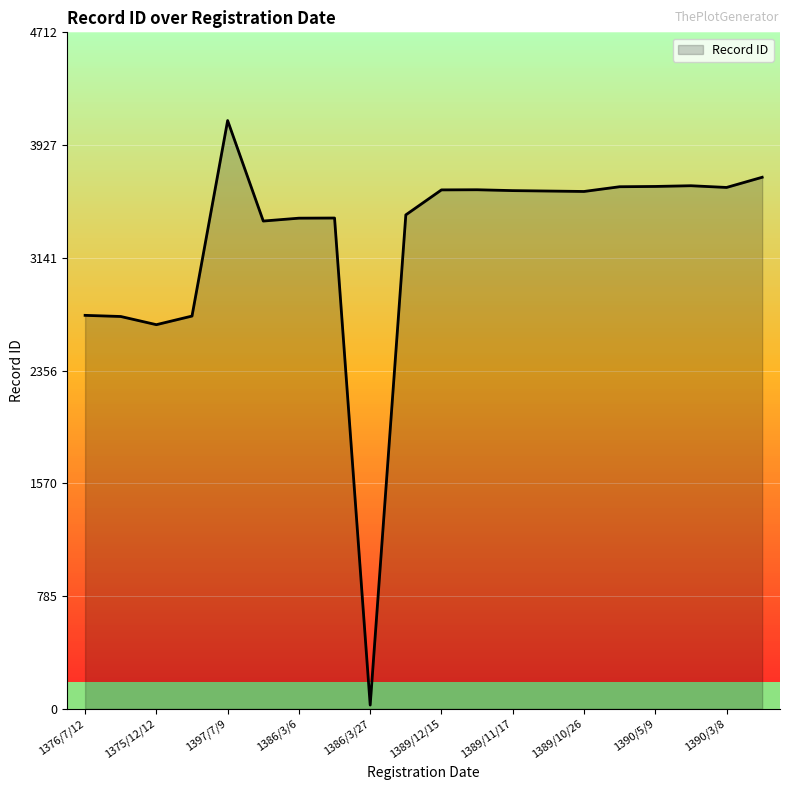

True or false: the data has more than 0 interior local peaks.

True